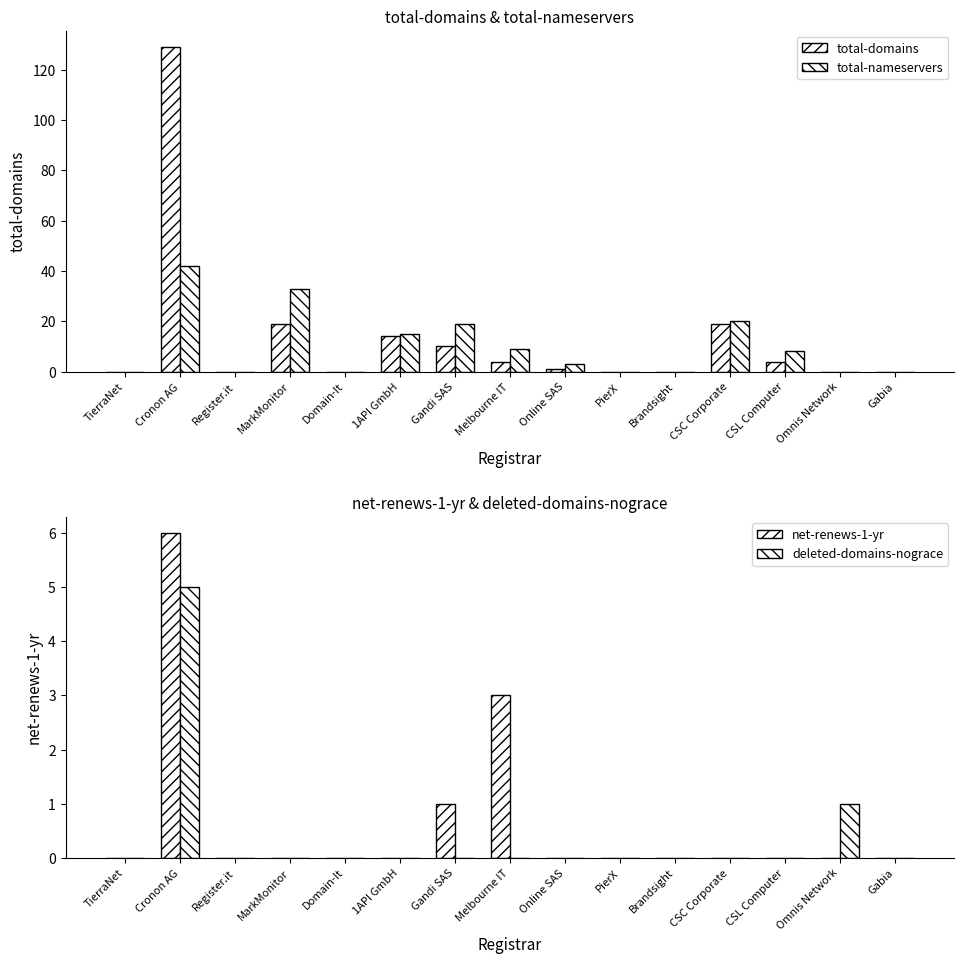

Where is total-nameservers nearest to the value 21?

CSC Corporate